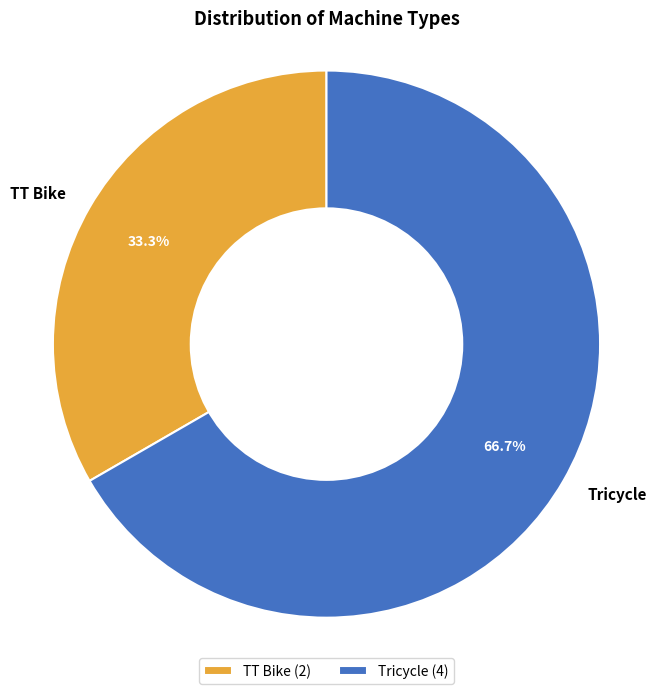

To the nearest percent, what is the difference between the Tricycle and TT Bike slice percentages?

33%